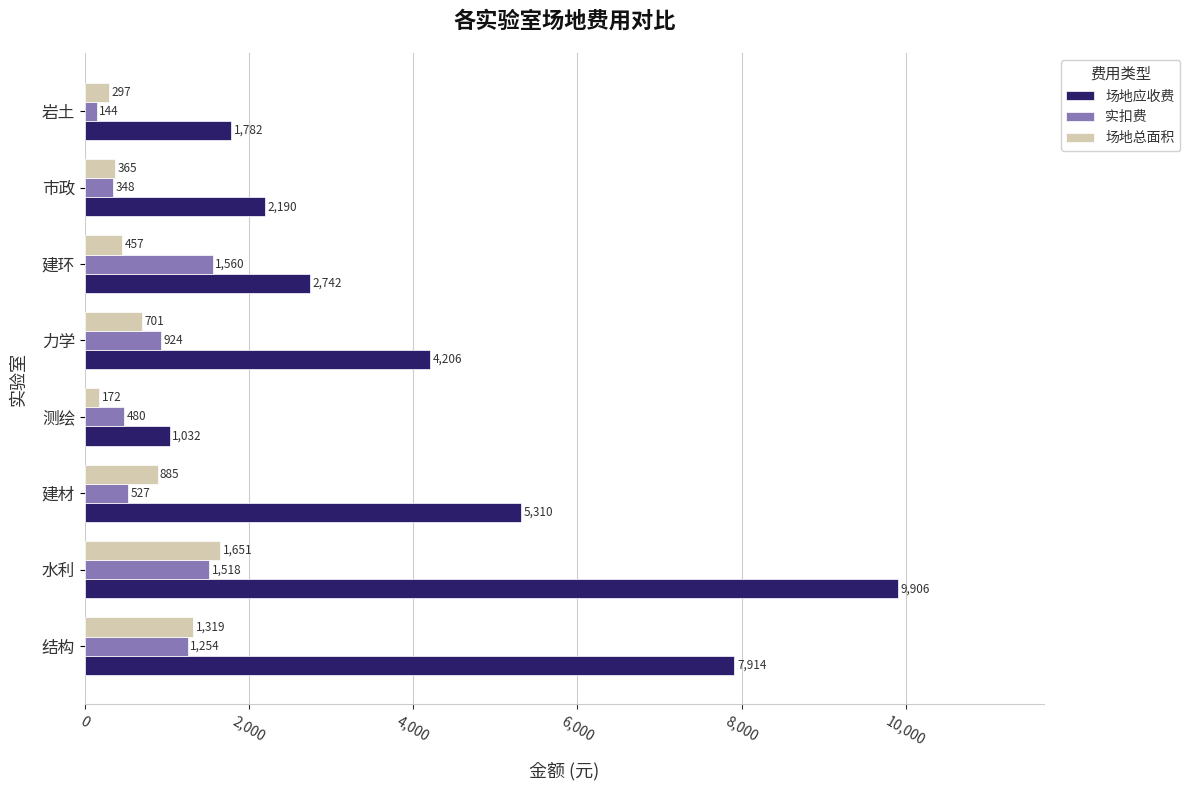

How many data points does each series have?

8